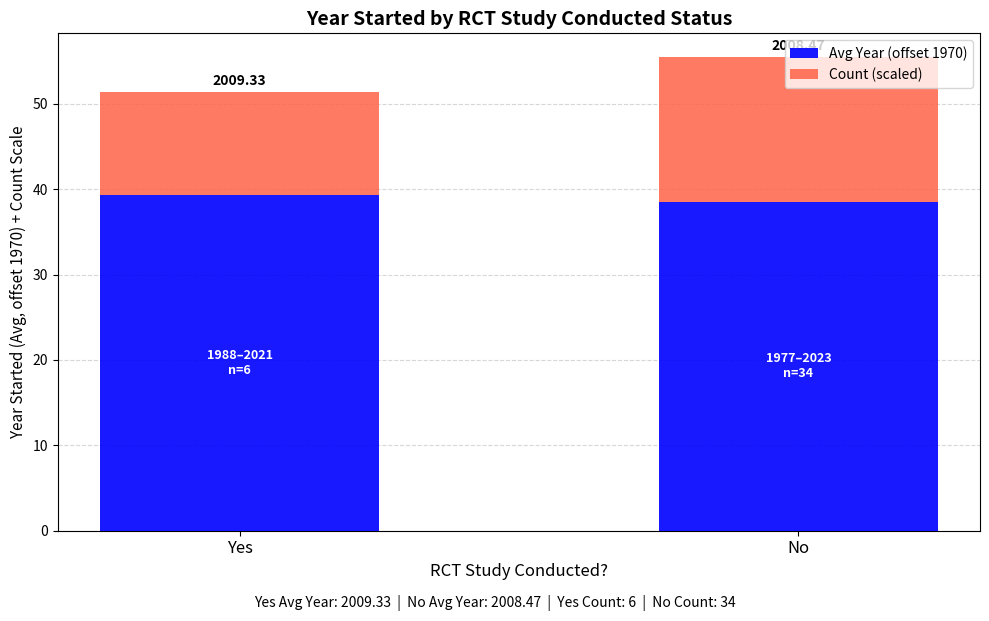

List the series in order of their overall mean, lowest first.

Count (scaled), Avg Year (offset 1970)